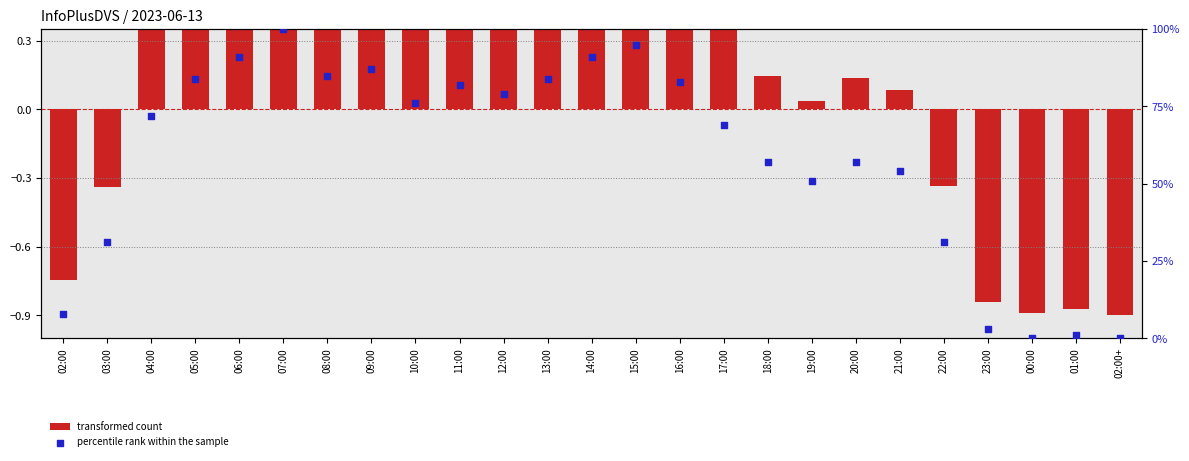

At which category is the sum across all series the highest?

07:00